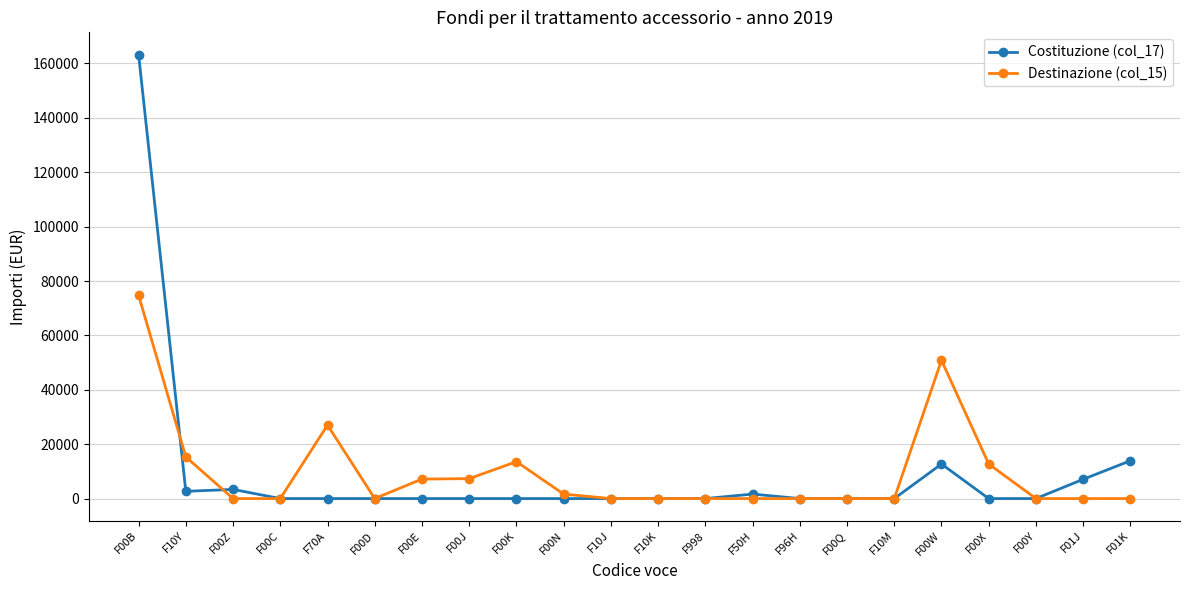

The value of Costituzione (col_17) at F00Q is 0. True or false?

True